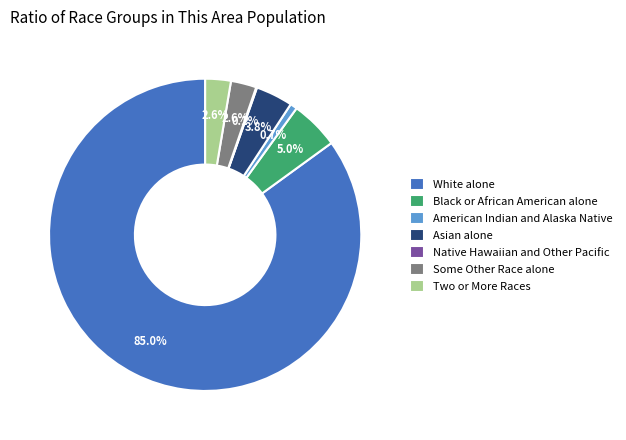

What is the largest slice in the pie chart?

White alone